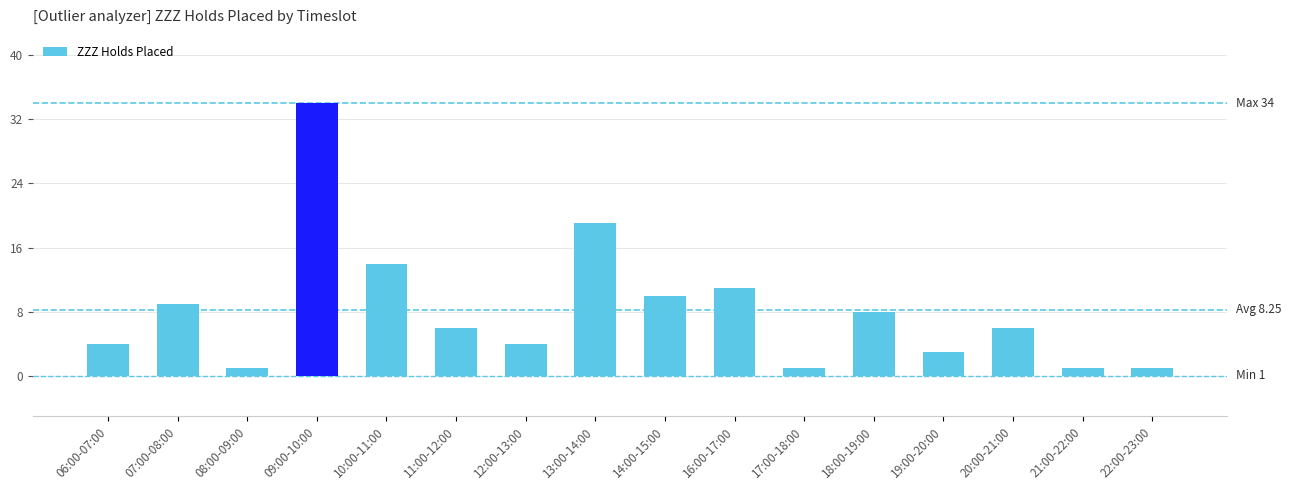

Read the value at 16:00-17:00, to the nearest 5.

10